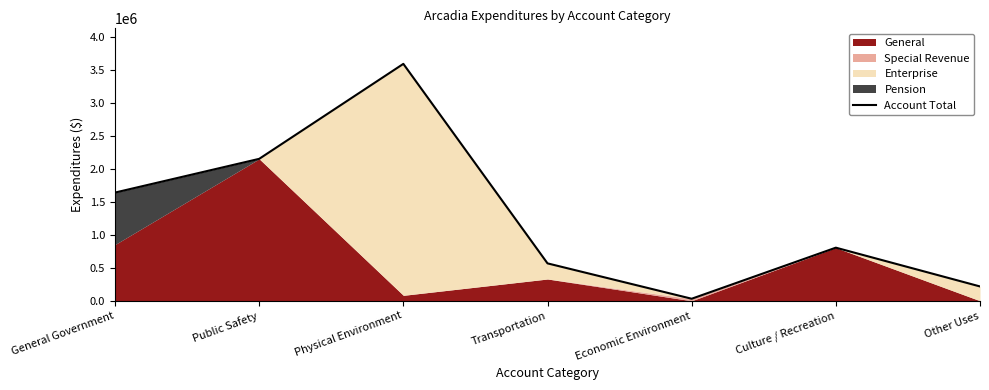

What is the approximate value at Transportation, to the nearest 50?

567350